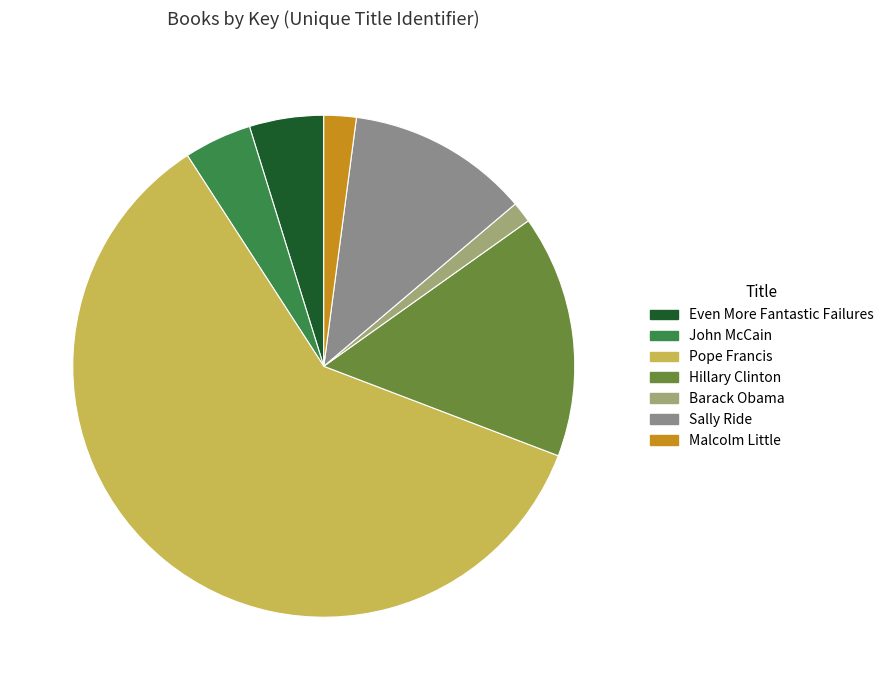

Approximately how many times larger is the value at Malcolm Little compared to John McCain?

0.5